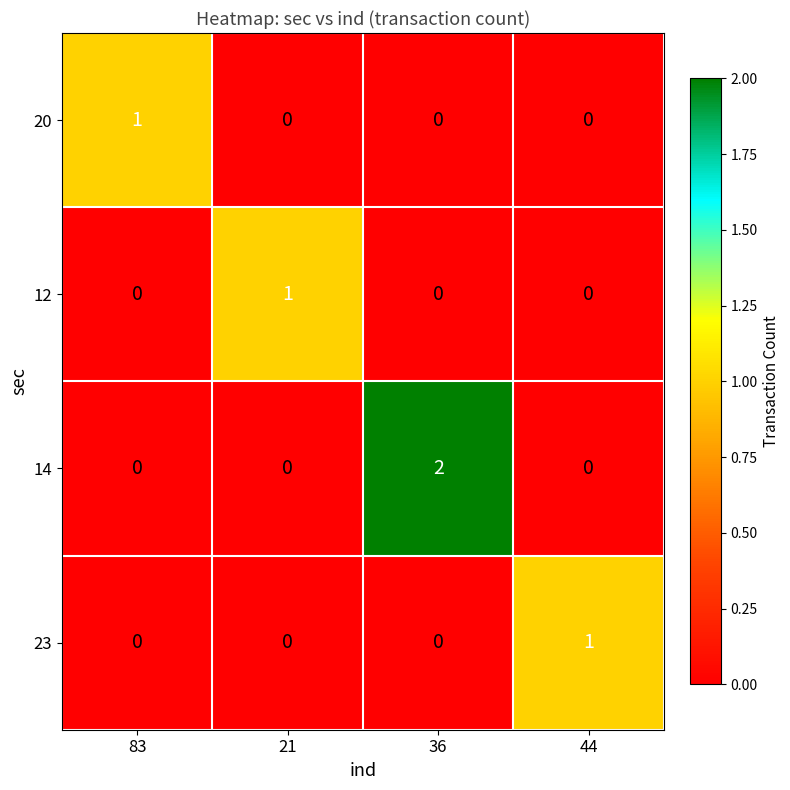

Reading left to right, what are all the values shown in this chart?

20: 83=1	21=0	36=0	44=0
12: 83=0	21=1	36=0	44=0
14: 83=0	21=0	36=2	44=0
23: 83=0	21=0	36=0	44=1